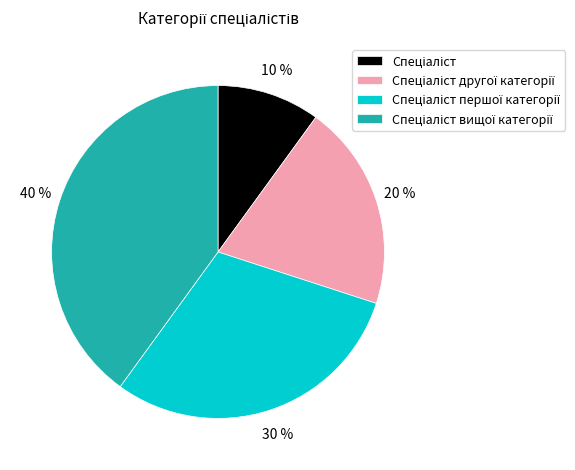

Is there a majority slice in this chart?

No